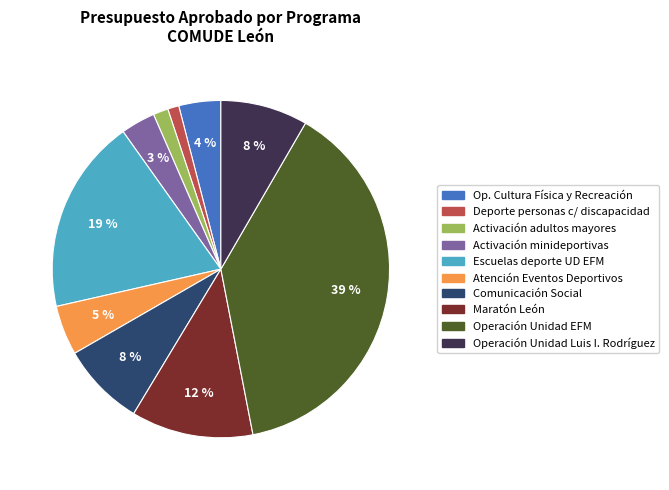

Is there a majority slice in this chart?

No